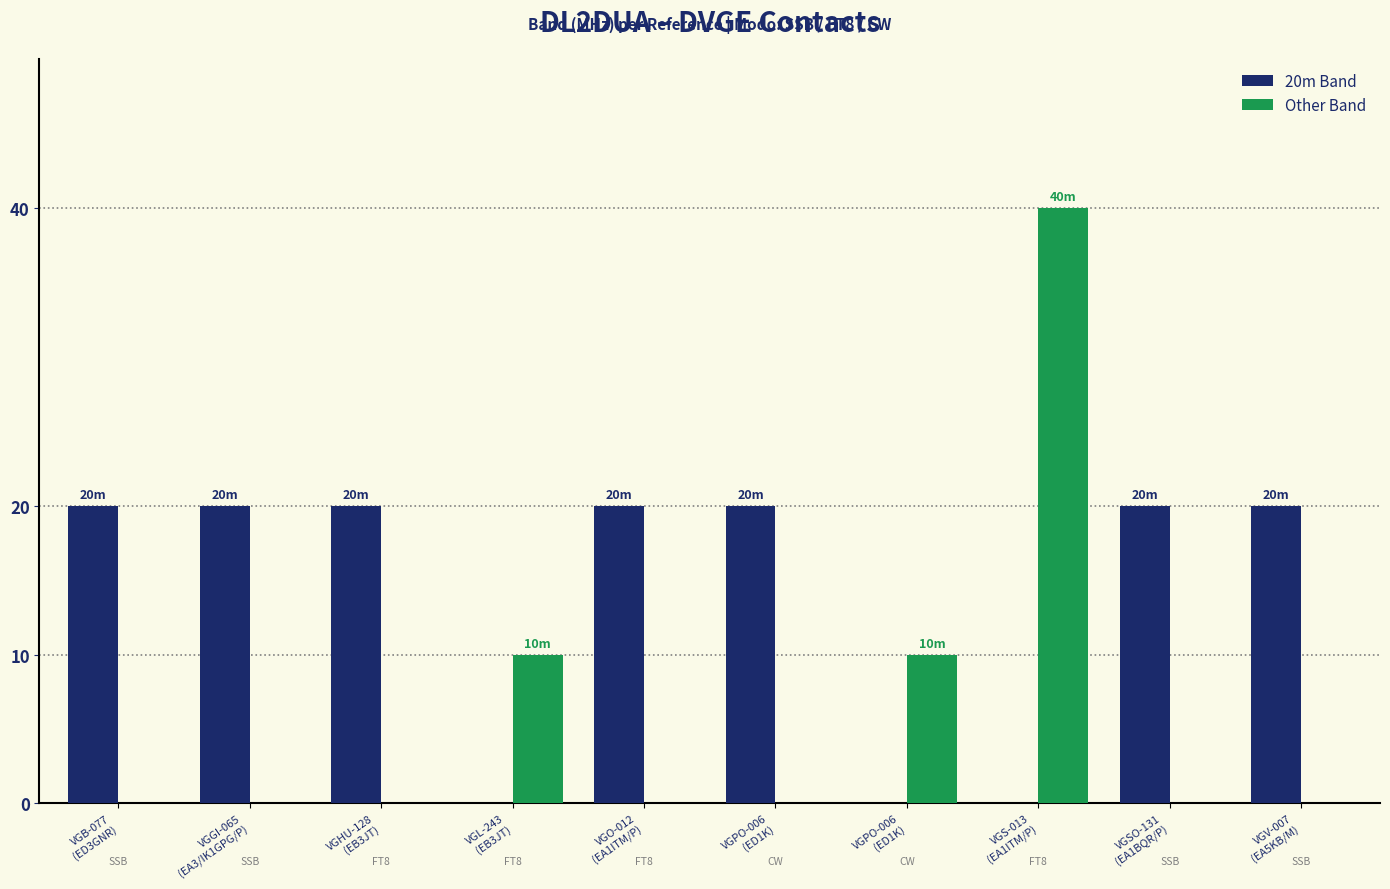

What is the difference between the maximum and second lowest values in the Other Band series?

40